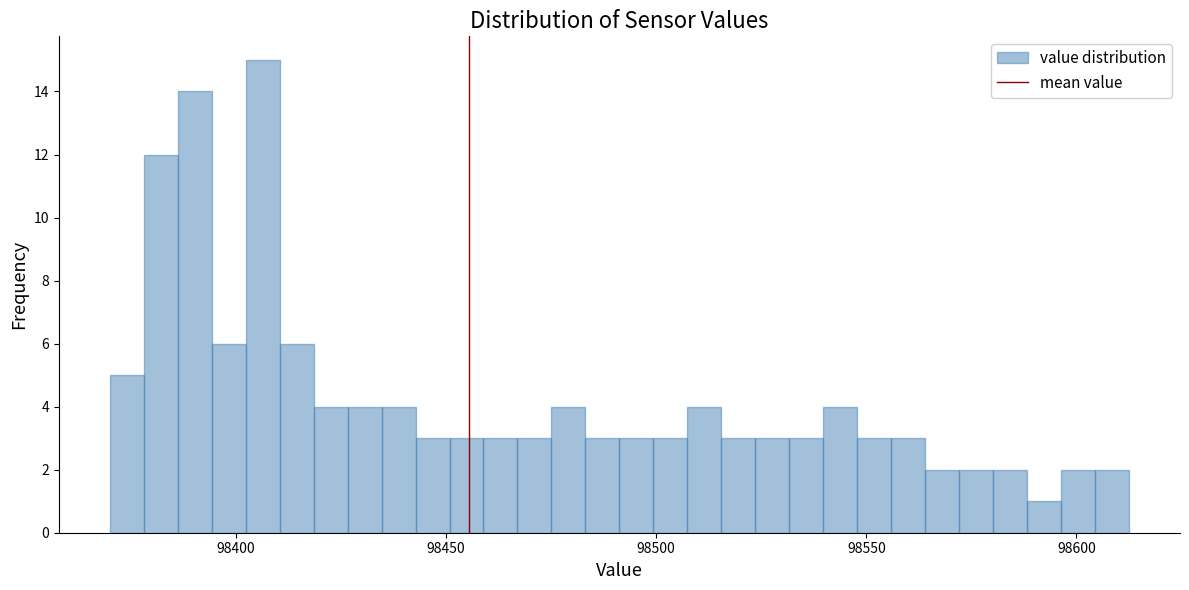

Read against the x-axis, roughly where is the centre of the tallest bar?

98405